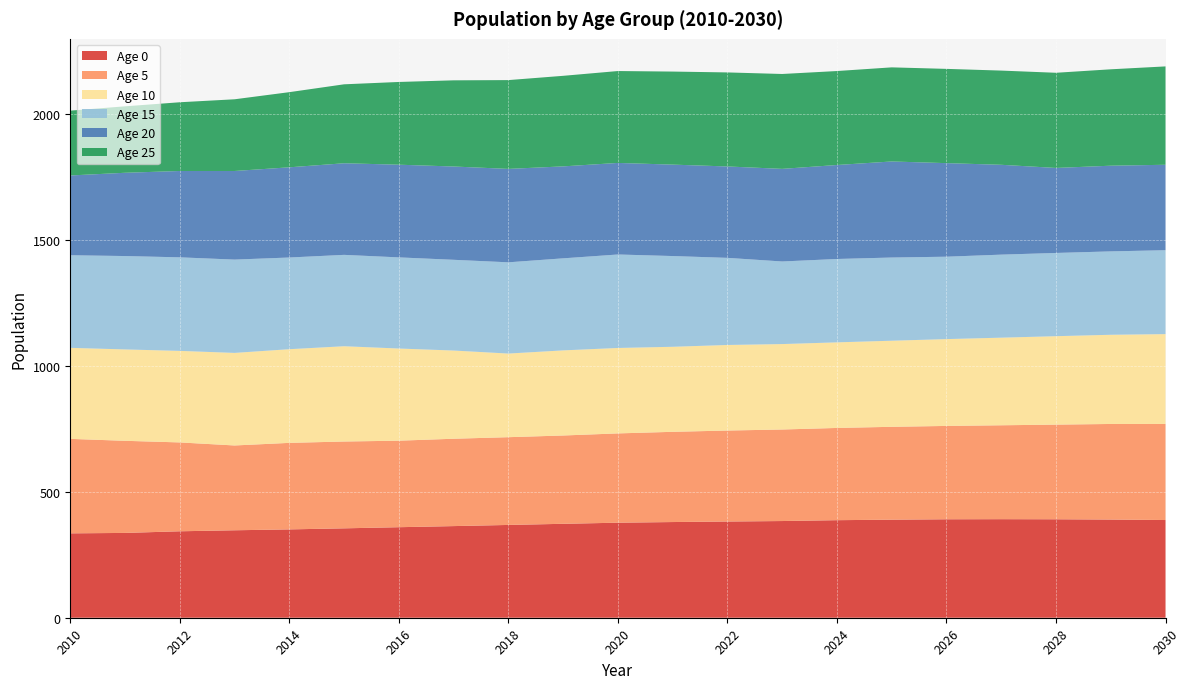

Reading left to right, list all the values displayed in this chart.

Age 0: 335.2	336.9	343.4	347.4	350.9	355.1	359.6	364.0	368.6	373.1	377.5	380.1	382.2	384.1	387.5	389.5	391.1	391.5	391.1	390.0	388.1
Age 5: 375.3	365.9	353.0	336.9	343.7	344.9	343.7	347.0	348.6	350.8	354.7	358.4	361.4	363.6	366.4	368.9	370.8	373.0	376.0	379.7	381.7
Age 10: 361.6	363.0	363.6	367.7	372.1	378.5	366.1	350.4	332.2	338.1	339.4	337.8	339.9	339.4	340.0	342.0	344.9	348.0	351.3	354.3	356.8
Age 15: 367.8	370.9	371.6	370.6	364.2	362.9	362.0	360.4	362.4	365.6	371.3	360.4	346.0	328.0	331.1	330.4	327.3	329.8	330.6	331.2	333.3
Age 20: 316.9	330.8	343.0	352.0	358.3	363.9	368.2	370.6	371.1	365.3	363.7	363.2	363.1	367.9	373.4	381.6	371.7	356.9	337.7	340.4	339.4
Age 25: 257.5	263.9	273.0	284.8	298.5	313.6	328.6	342.3	352.7	359.7	365.0	369.6	373.5	376.9	373.2	373.8	374.4	374.2	378.0	382.9	390.7